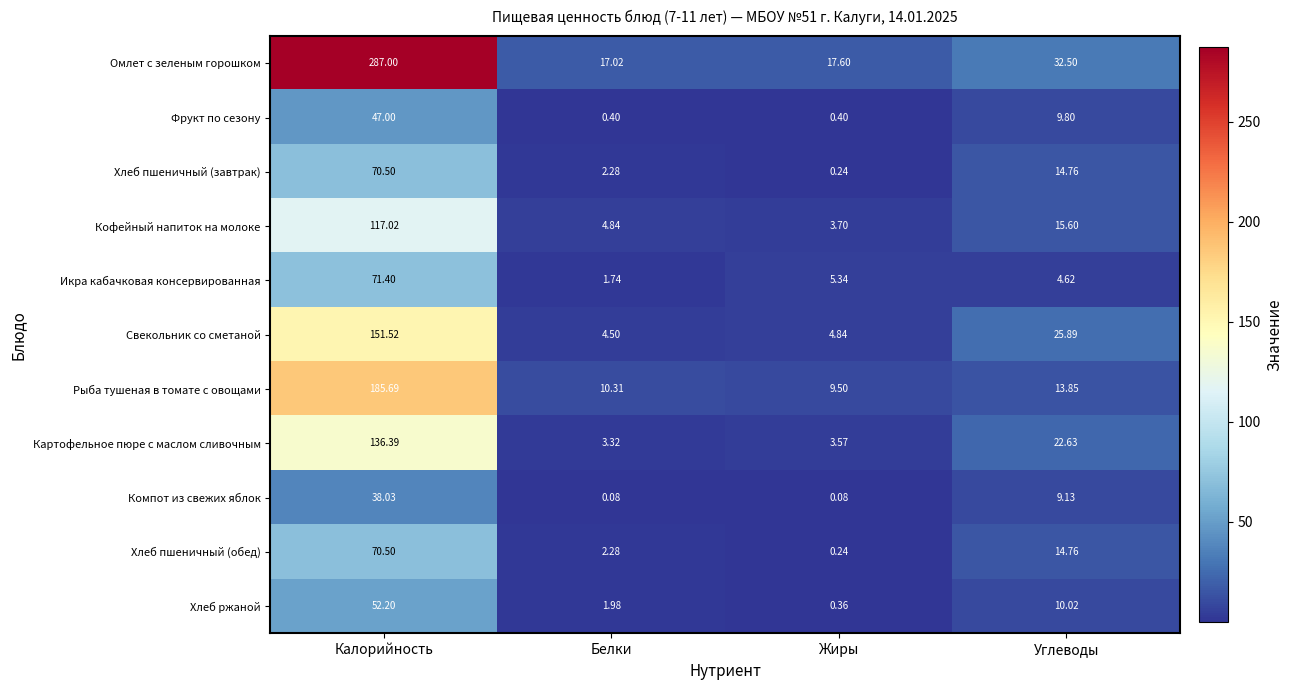

Where does the Свекольник со сметаной series first go above 25?

Калорийность